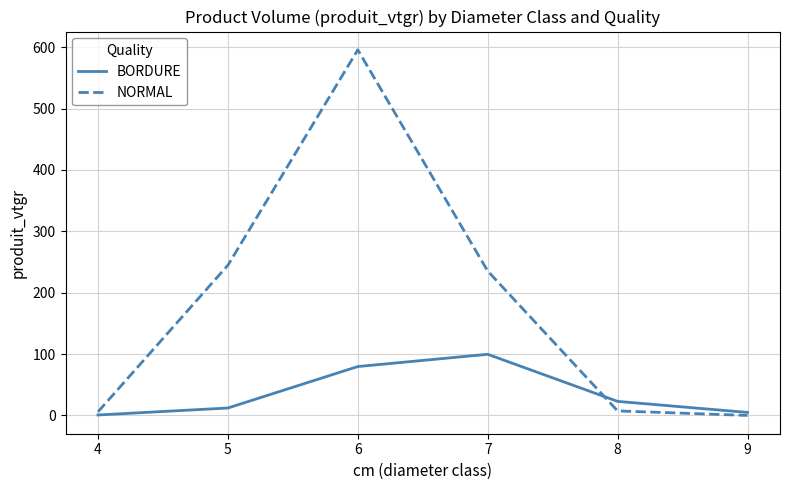

What is the maximum value shown in the chart?

595.7